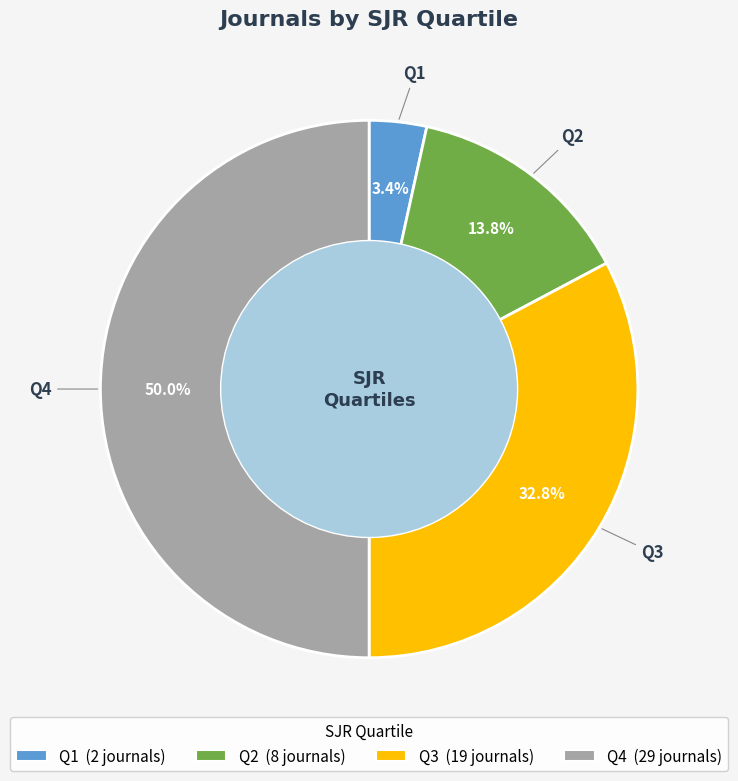

Rank the categories by value from highest to lowest.

Q4, Q3, Q2, Q1